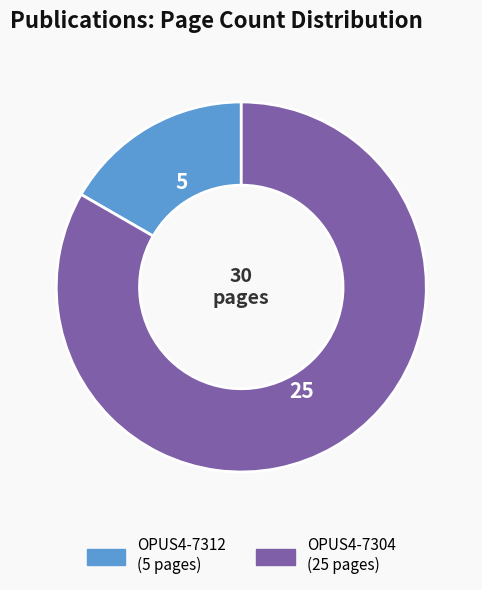

Count the number of slices in the pie.

2